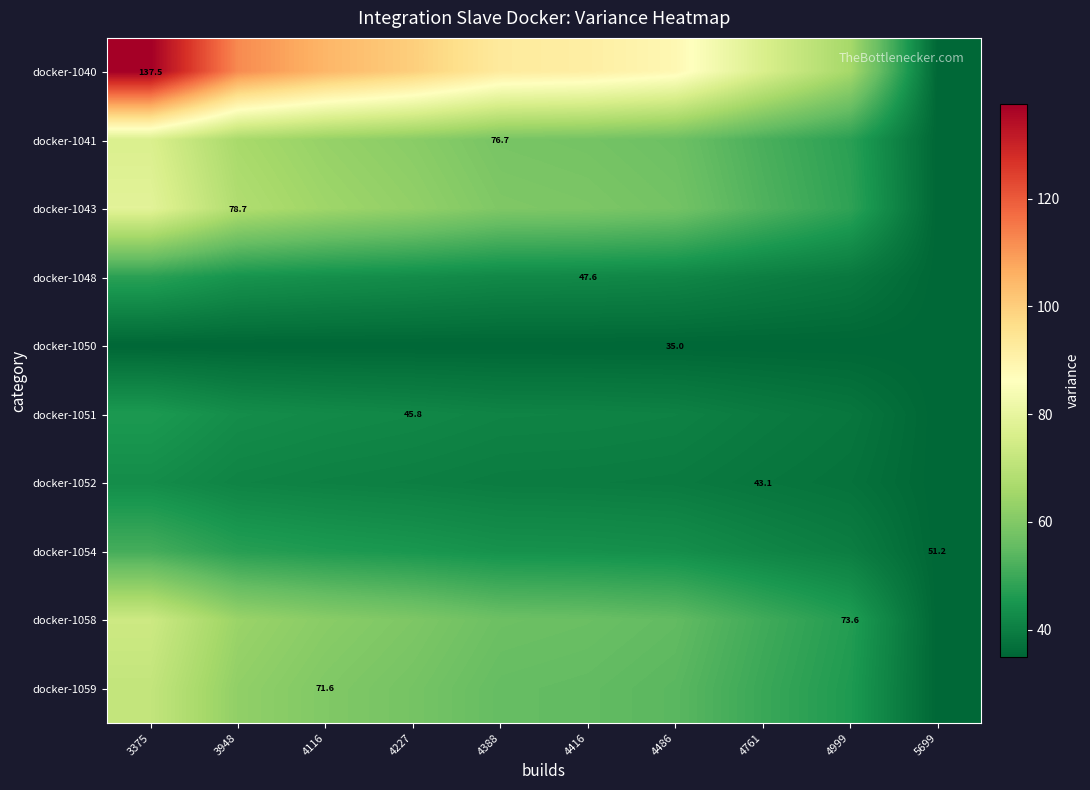

What is the difference between the maximum and minimum values in the docker-1052 series?

8.1